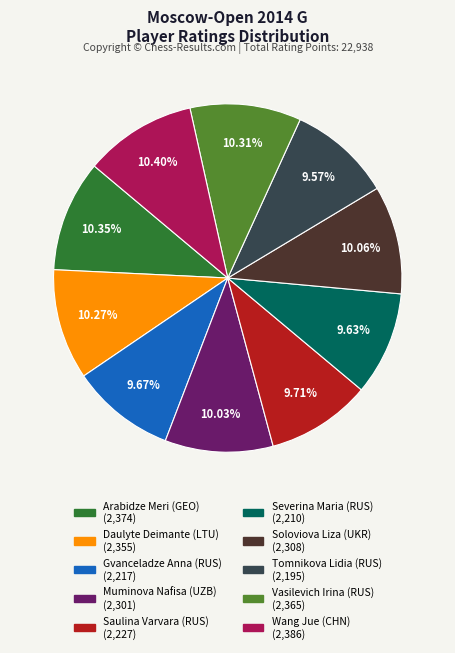

Between Gvanceladze Anna (RUS) and Arabidze Meri (GEO), which is larger?

Arabidze Meri (GEO)